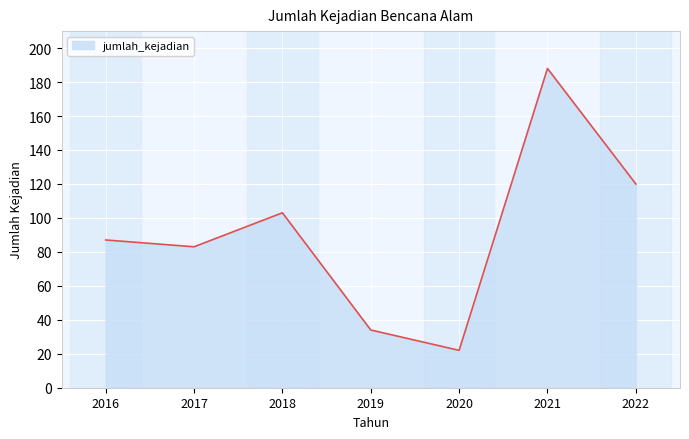

What is the difference between the maximum and minimum values?

166